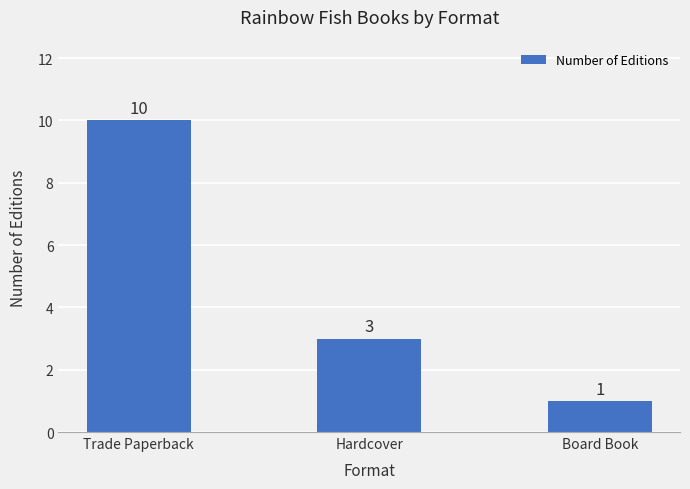

Which label corresponds to the smallest value in the chart?

Board Book